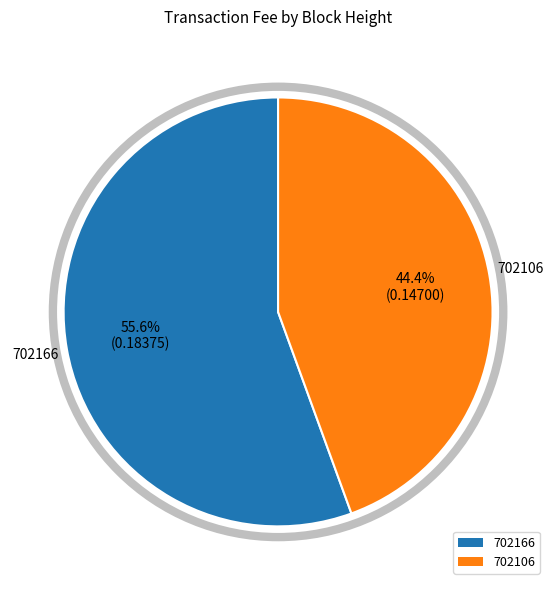

Which category has the smallest portion of the pie?

702106